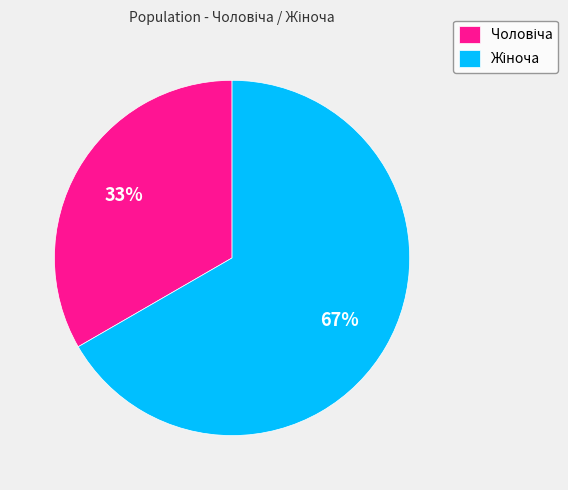

Is there any slice that represents more than half of the pie?

Yes